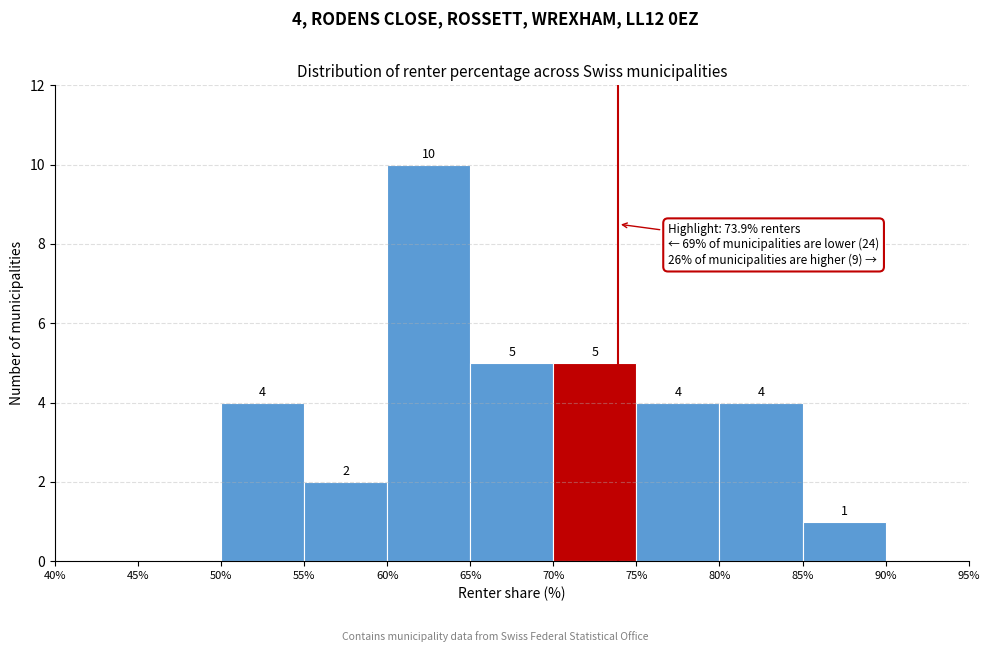

Which range on the x-axis has the tallest bar?

60% to 65%